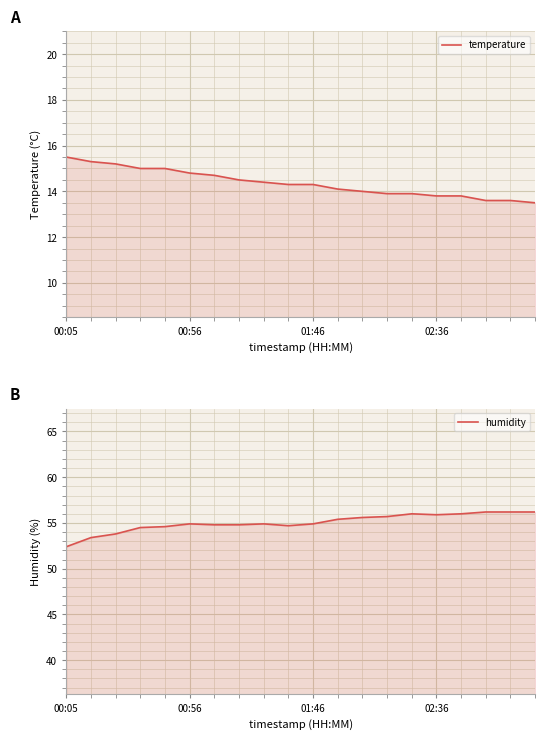

True or false: temperature has a value of 23.1 at 8.

False